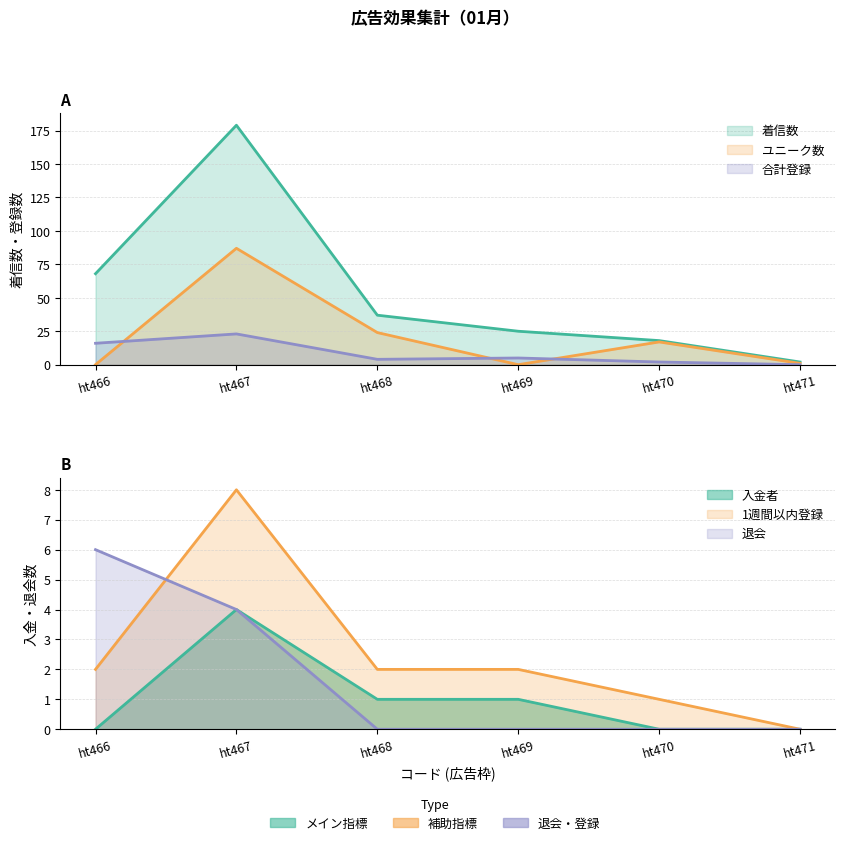

True or false: 合計登録 has a value of 24 at ht466.

False